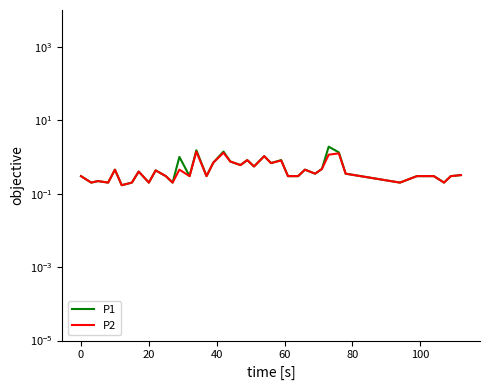

Read the P1 value at 100.

0.2